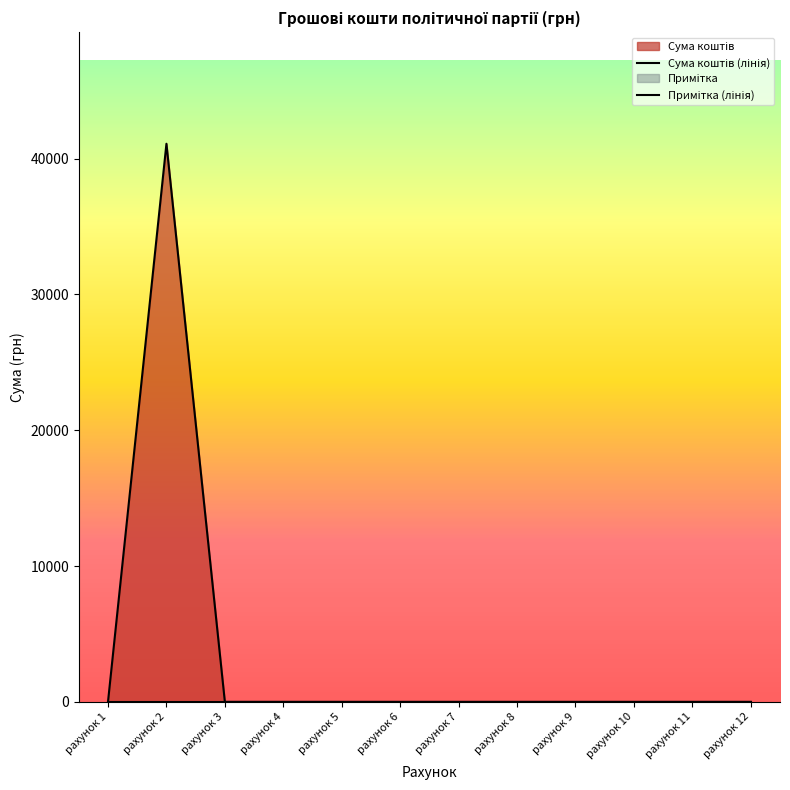

What is the average value?

3424.9